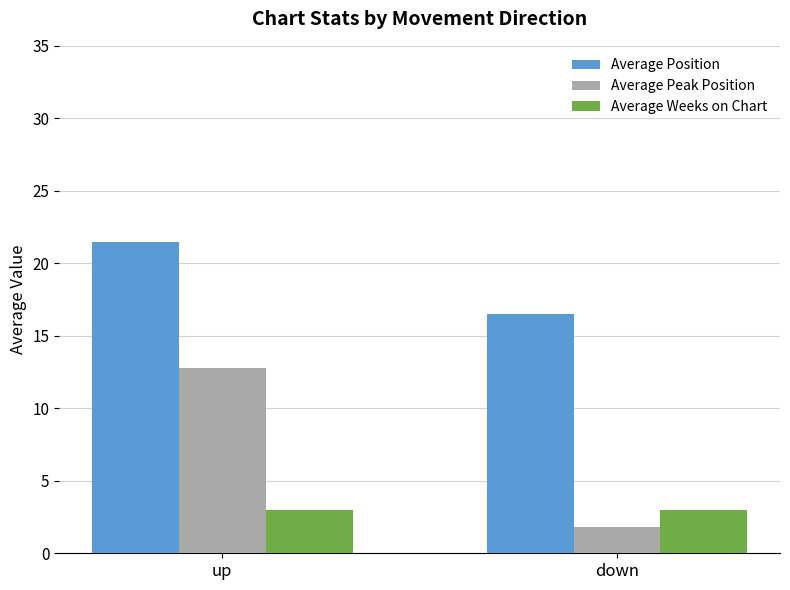

Is it true that Average Weeks on Chart equals 3.0 at down?

True